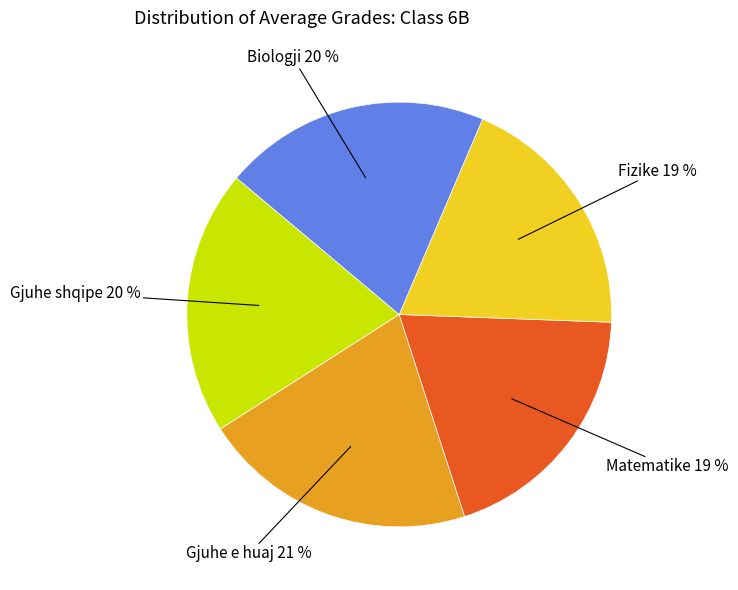

To the nearest percent, what is the average slice percentage?

20%